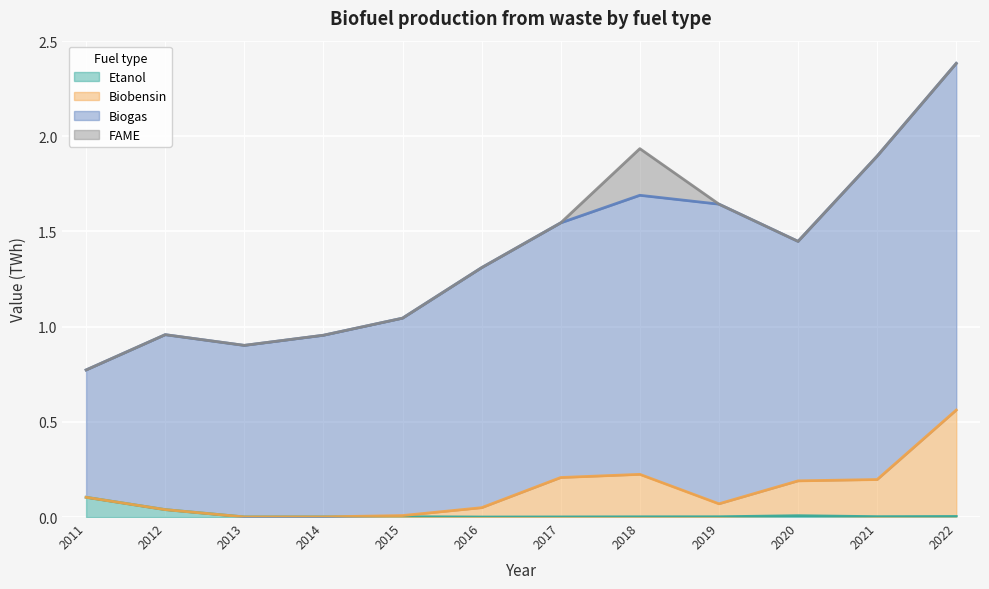

True or false: Etanol has more than 2 points higher than both neighbors.

False